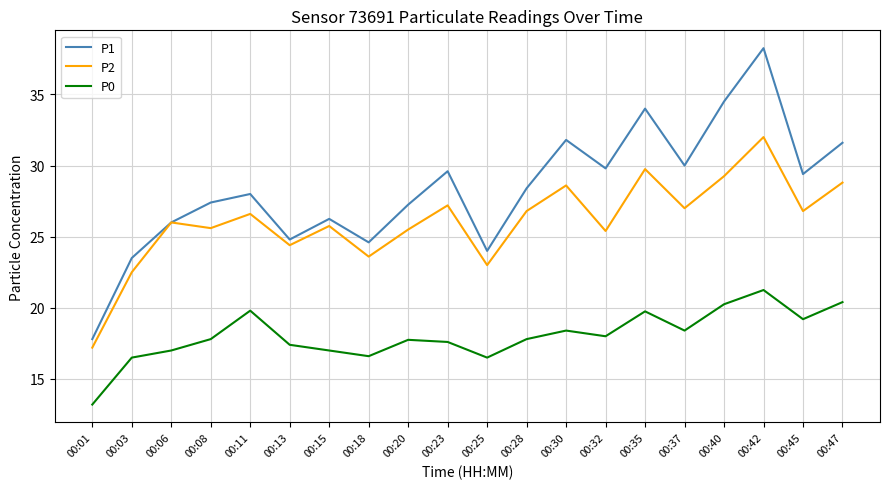

True or false: P0 and P2 cross at least once.

False